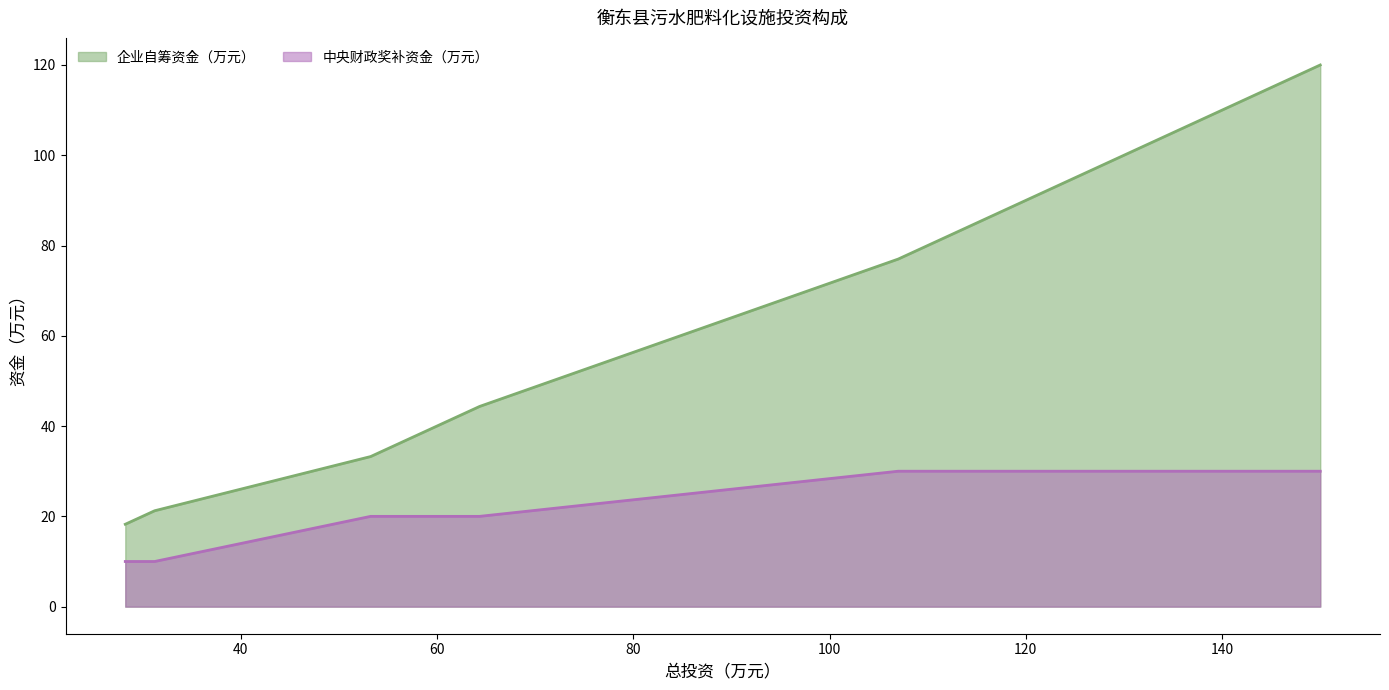

Rank the series by their maximum value, from lowest to highest.

中央财政奖补资金（万元）, 企业自筹资金（万元）